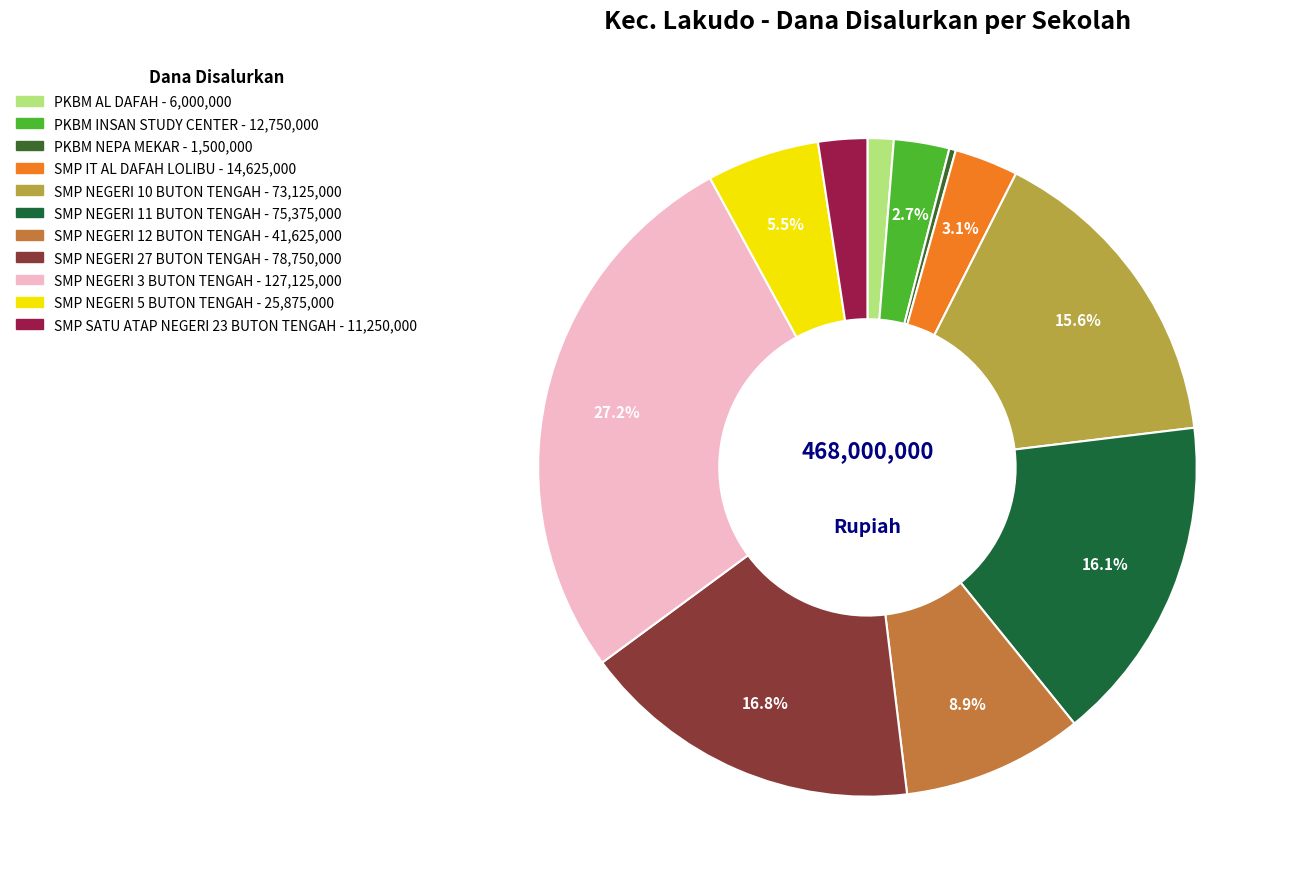

Which slice is the smallest?

PKBM NEPA MEKAR